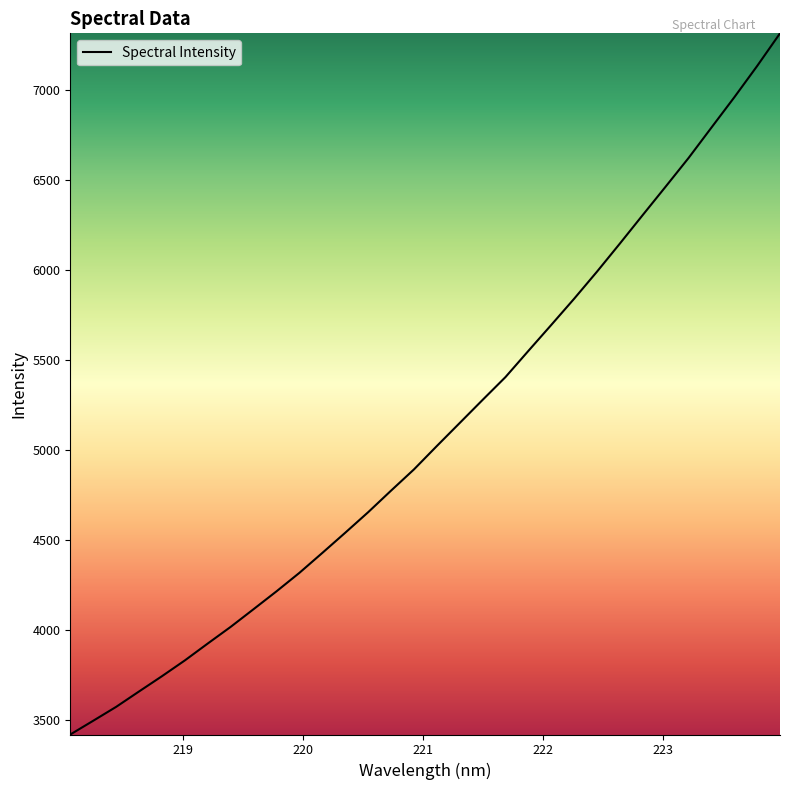

What is the smallest value displayed?

3420.0